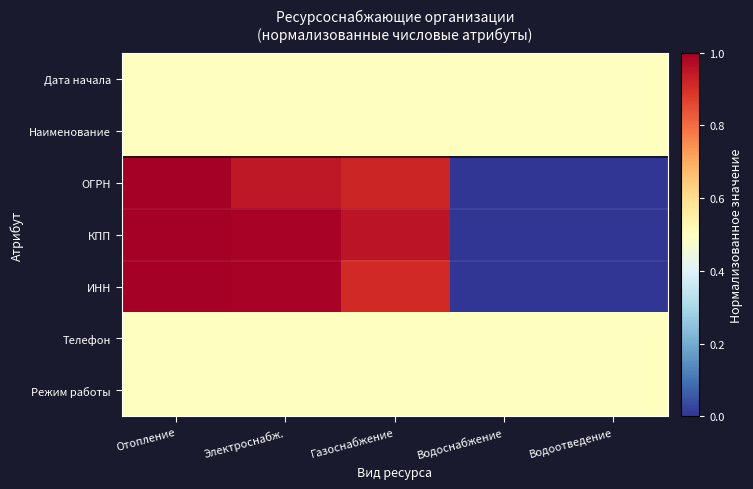

Which series has the largest total across all categories?

КПП